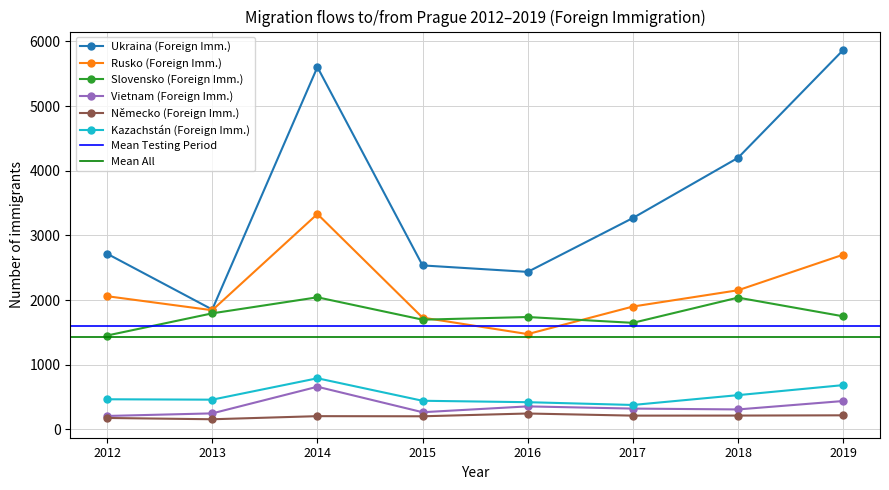

At how many categories does at least one series exceed 3971?

3